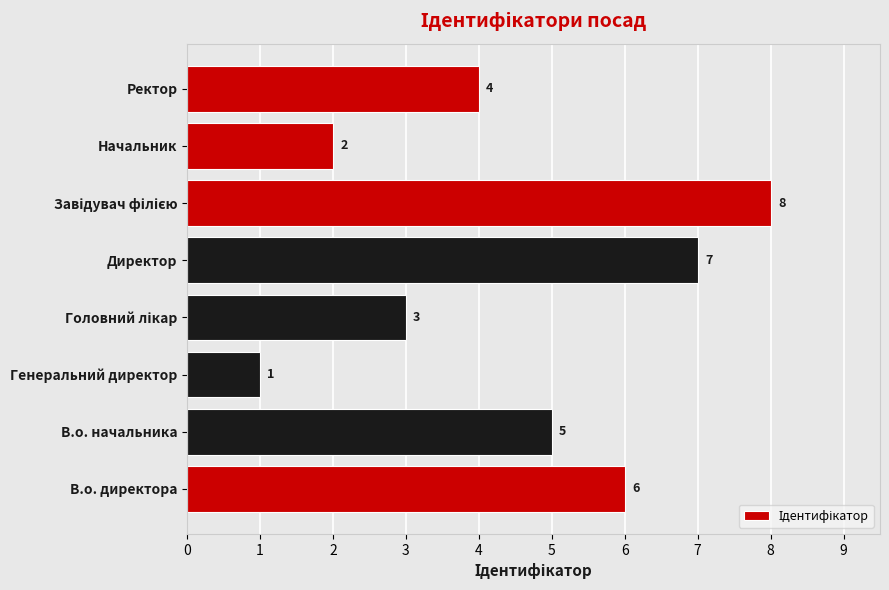

How many categories are shown in the chart?

8